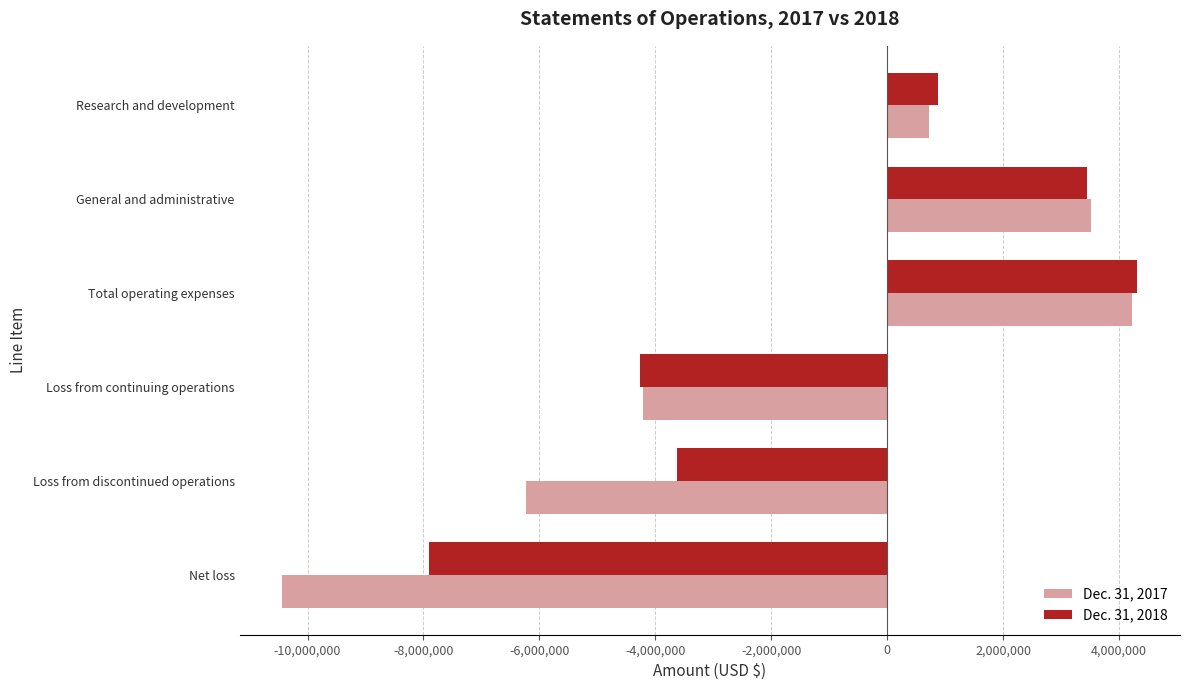

What is the difference between the maximum and minimum values in the Dec. 31, 2018 series?

12216613